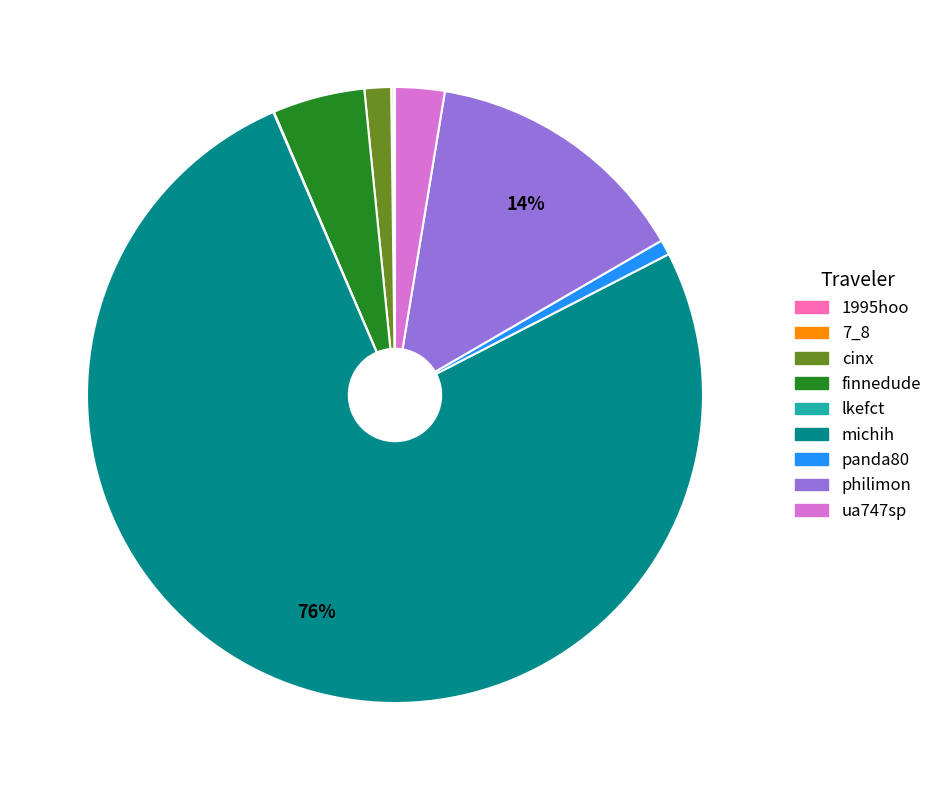

Which slice is the largest?

michih